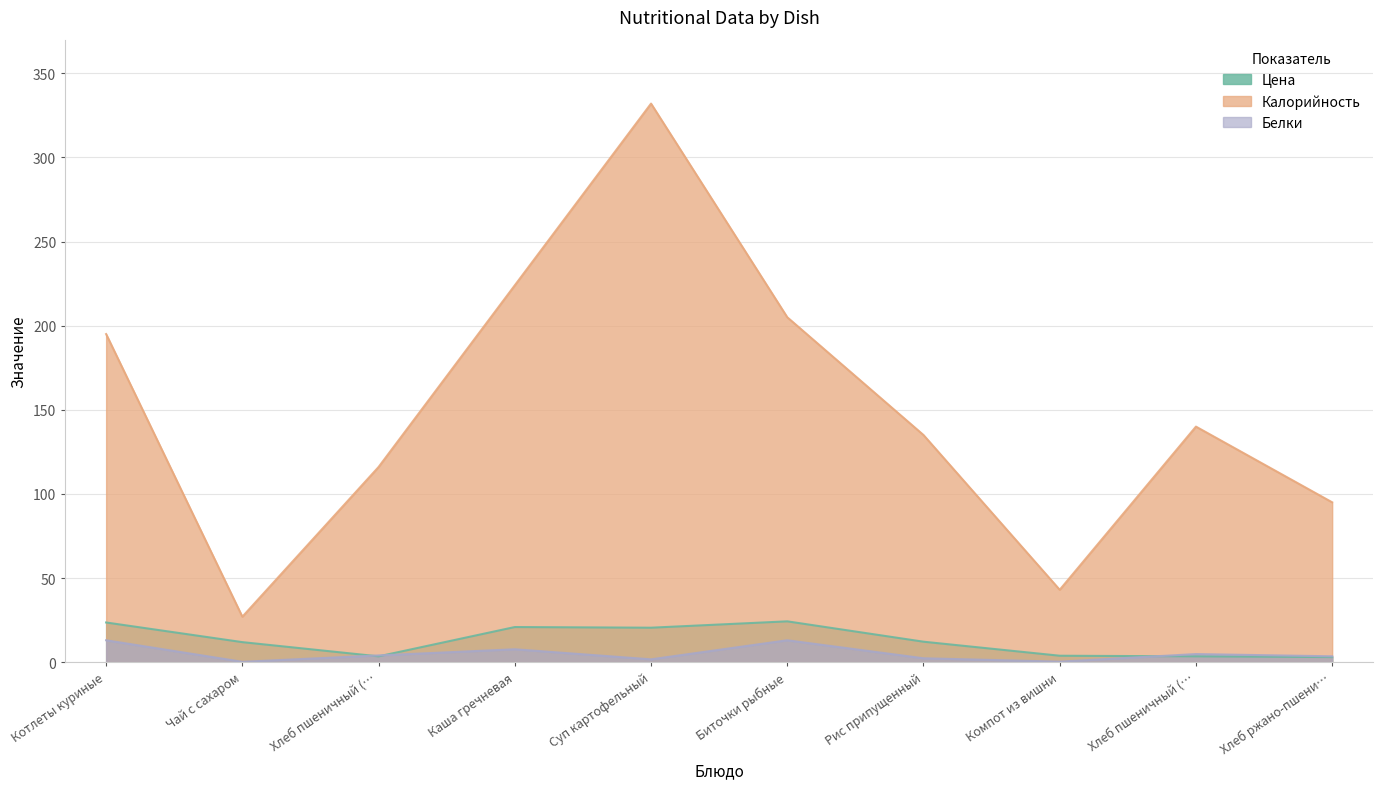

What is the highest value of the Калорийность series?

332.0